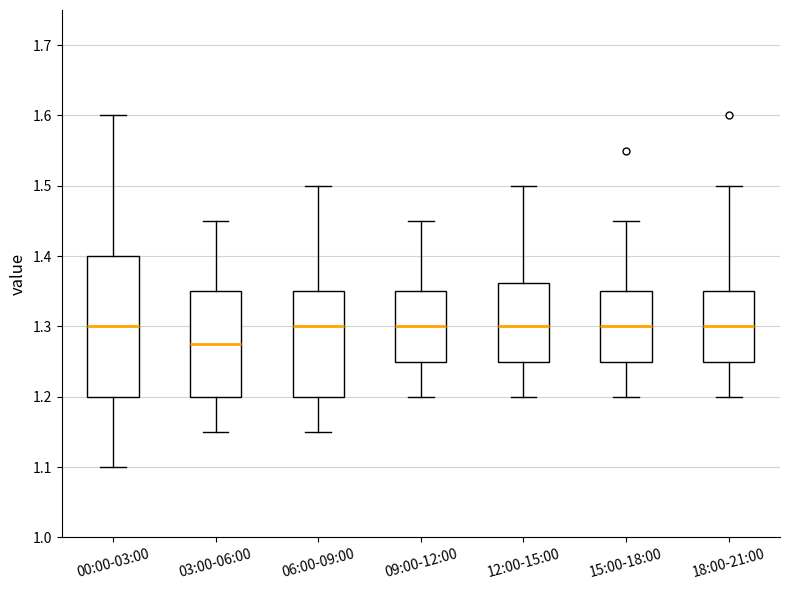

Which box is the tallest, from its lower edge to its upper edge?

00:00-03:00